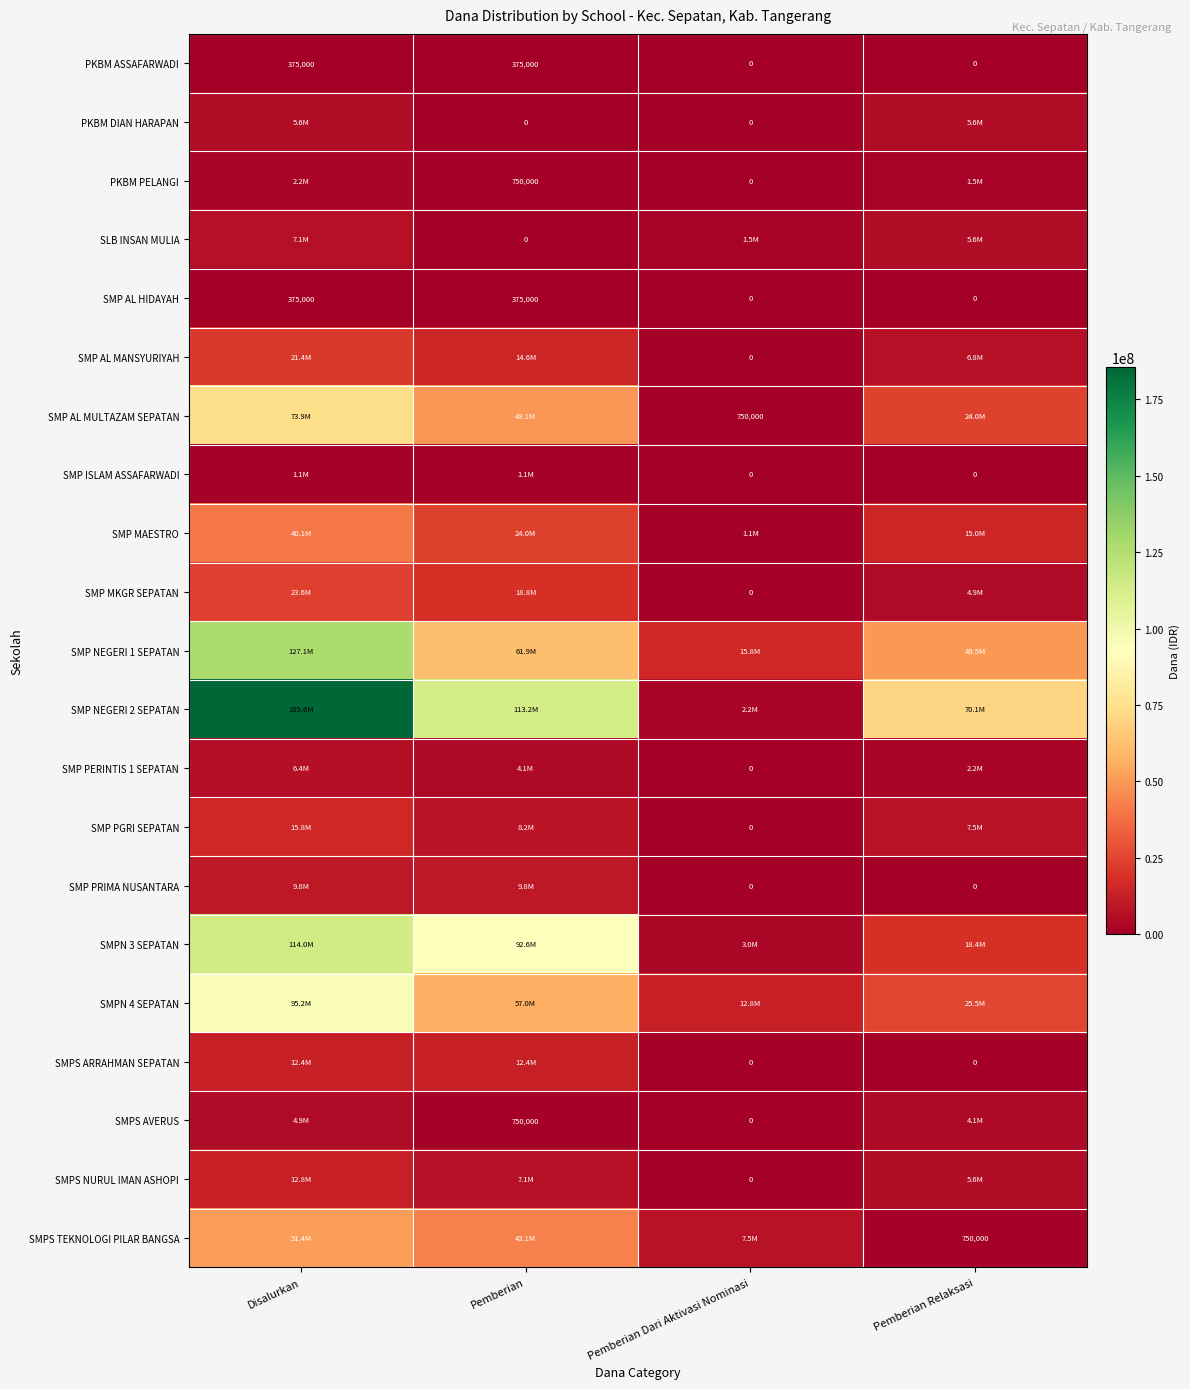

Count the SMP AL HIDAYAH values in the range 0 to 375000.

4